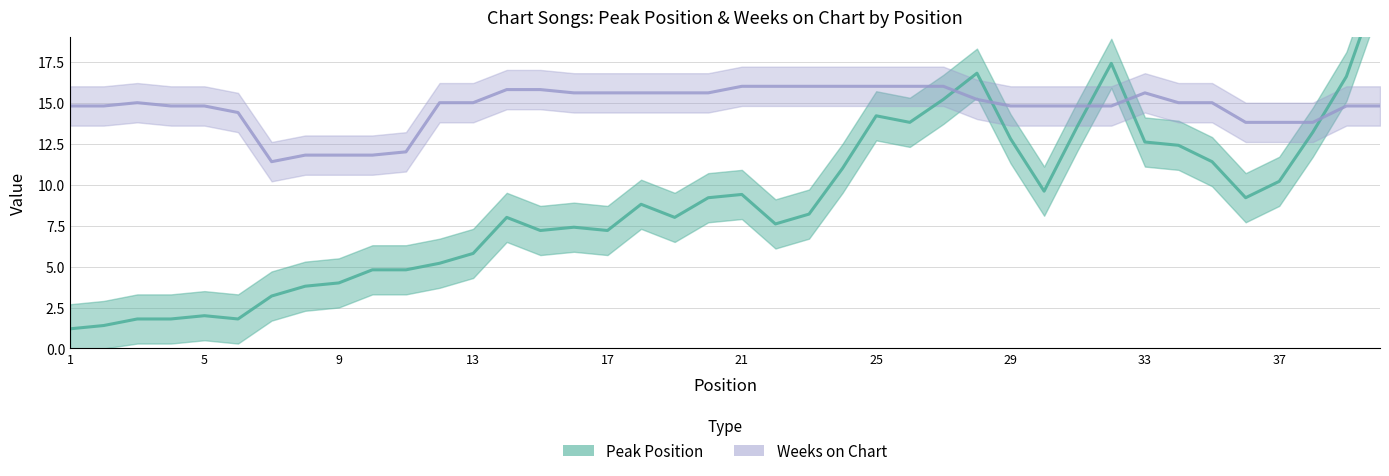

In Peak Position, how many points are lower than both neighbors (excluding endpoints)?

8